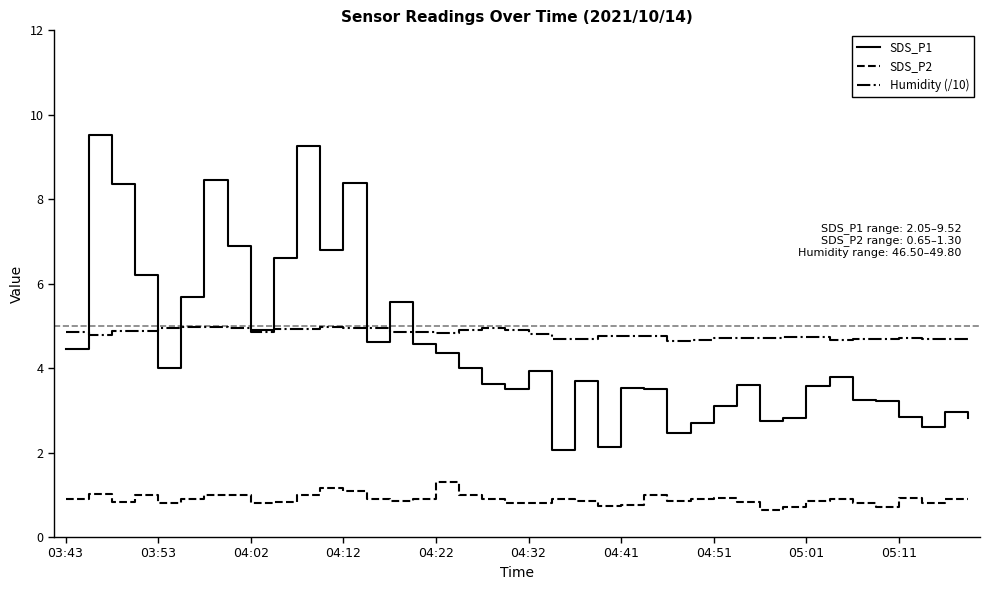

Rank the series by their maximum value, from lowest to highest.

SDS_P2, Humidity (/10), SDS_P1